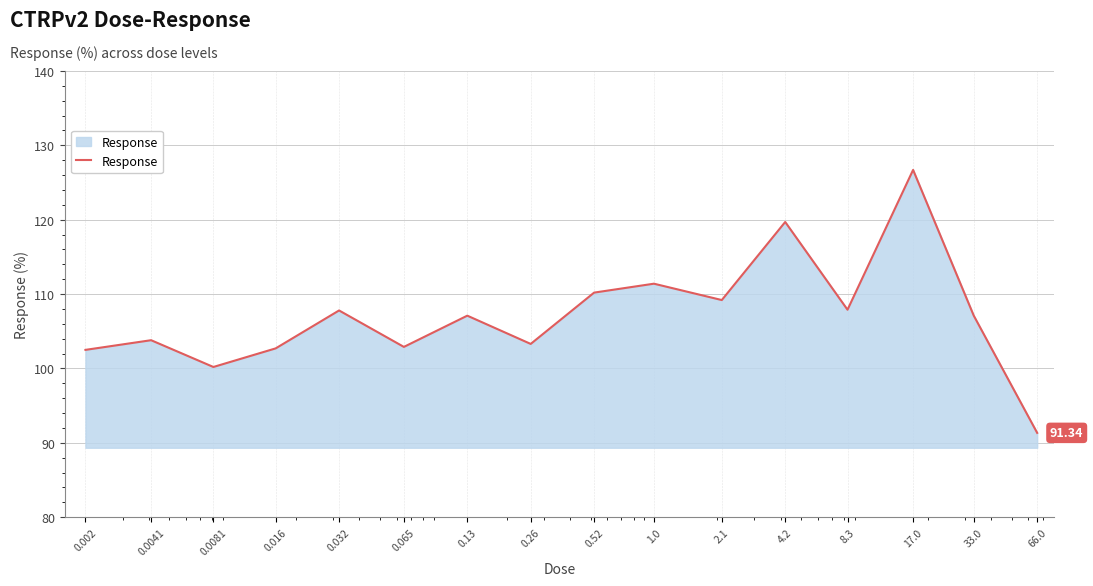

What is the difference between the maximum and minimum values?

35.4